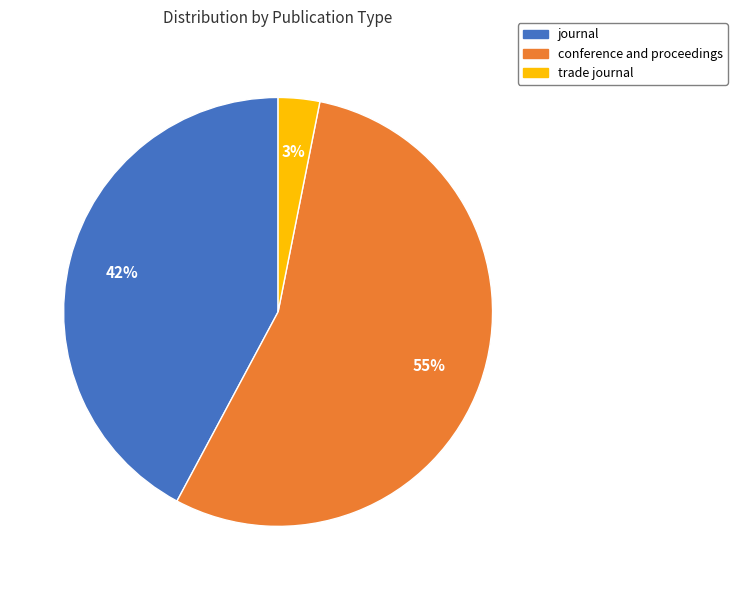

Does any single category account for the majority?

Yes